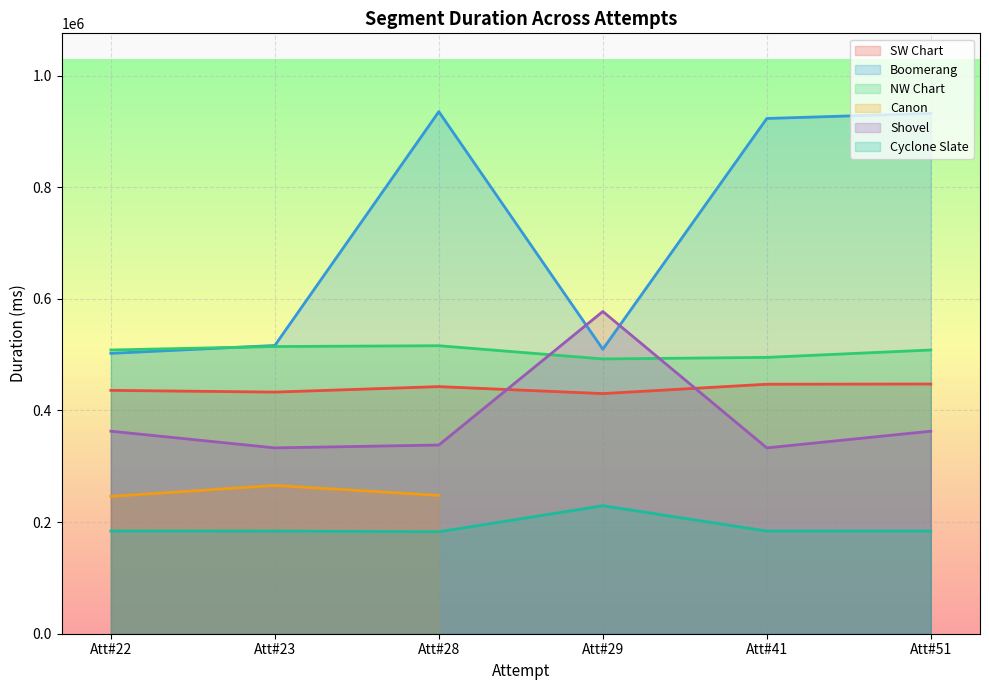

True or false: Shovel and SW Chart cross at least once.

True